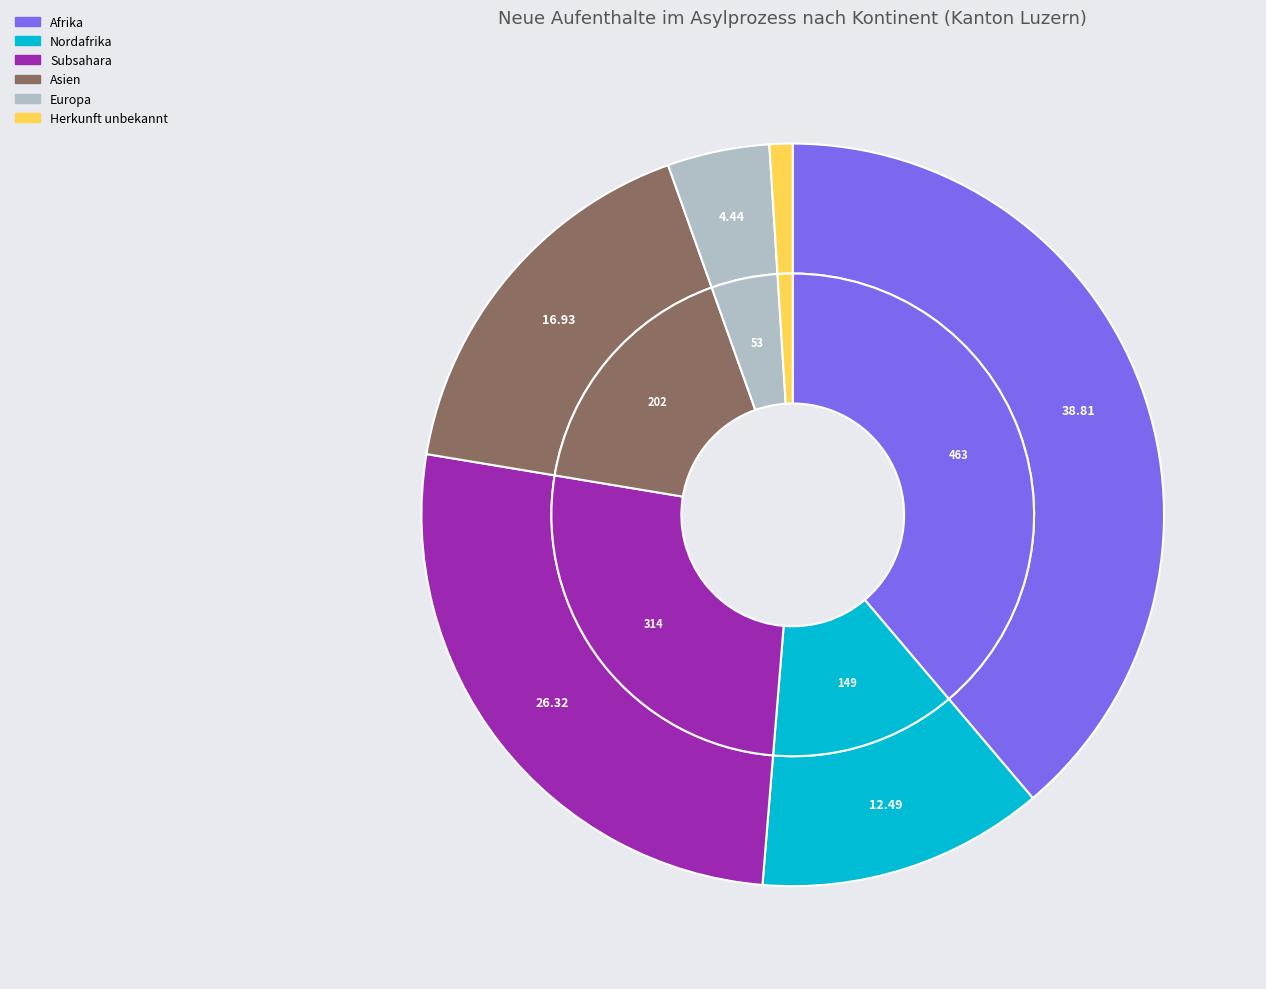

Is it true that Ozeanien is 10% of the pie?

False